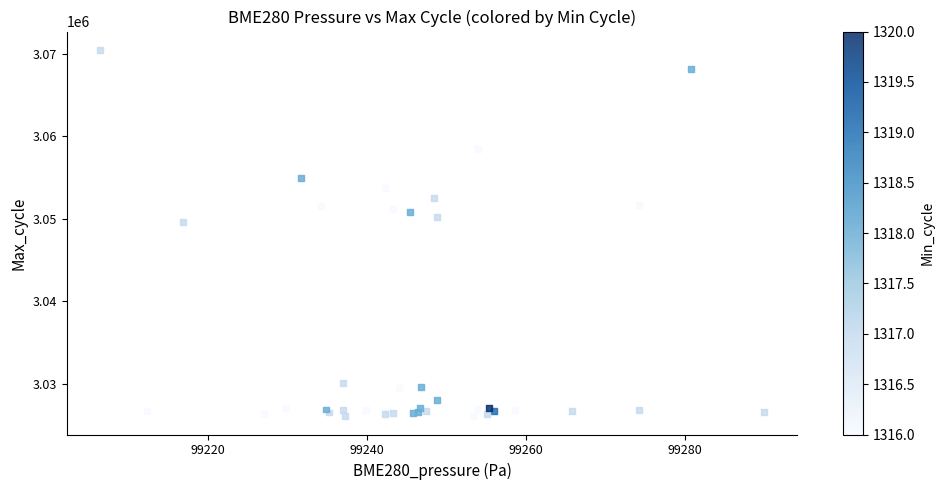

What Y value in the scatter plot is closest to 3048265?

3049620